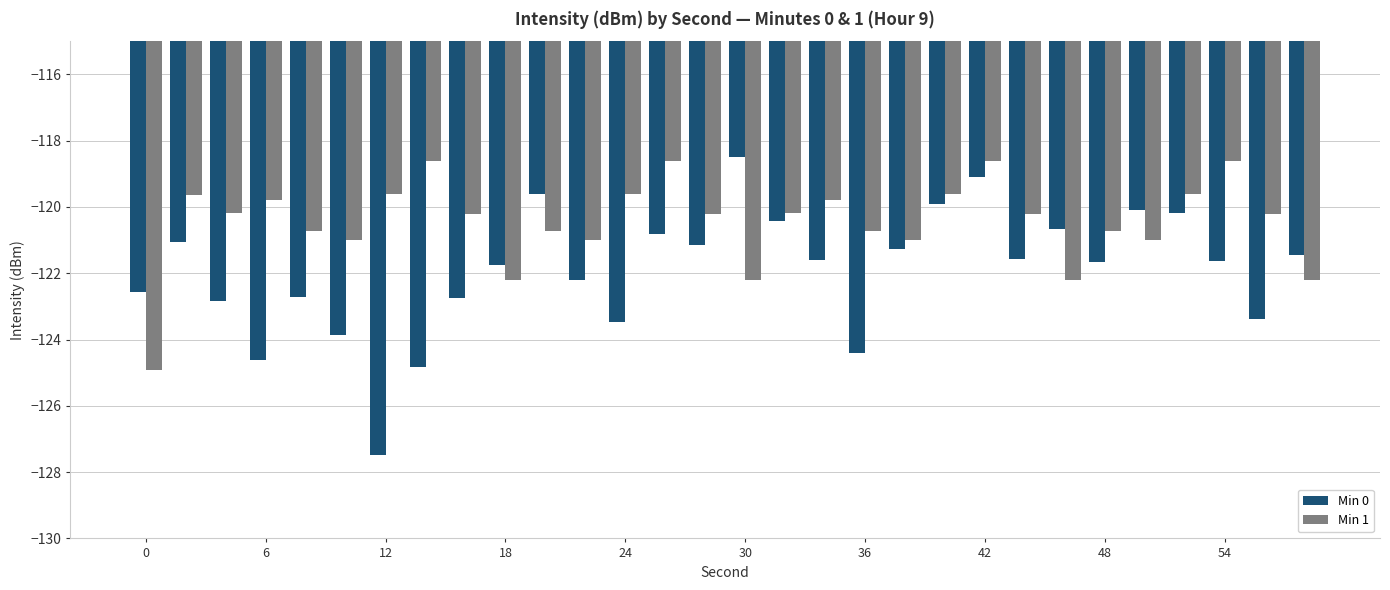

What is the average value of the Min 1 series?

-120.5